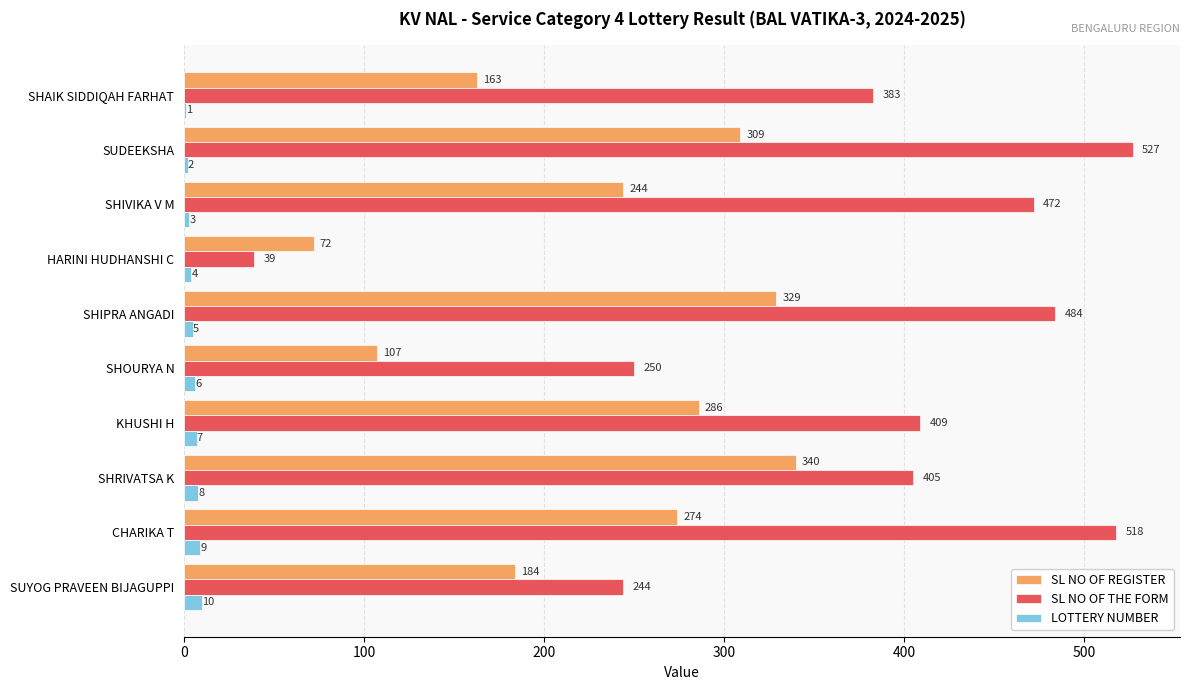

What is the sum of the LOTTERY NUMBER values at SHIVIKA V M and SHOURYA N?

9